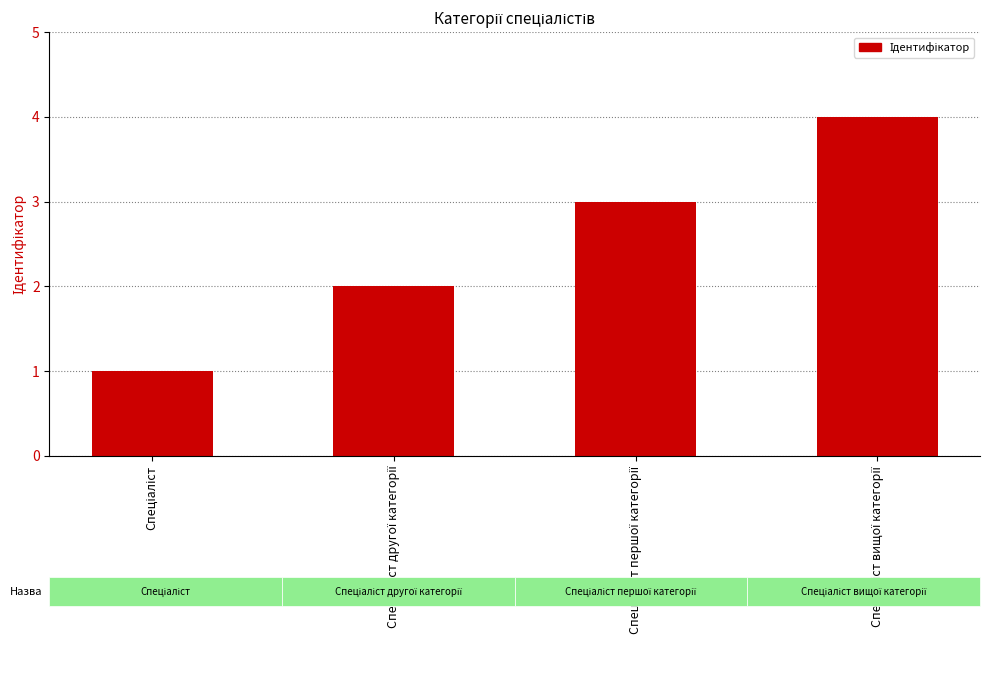

What is the greatest value displayed?

4